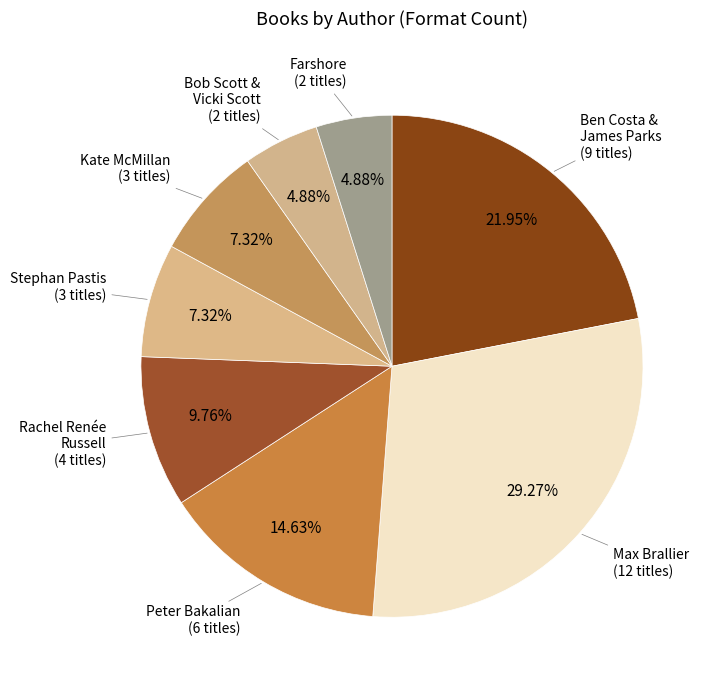

Is there any slice that represents more than half of the pie?

No